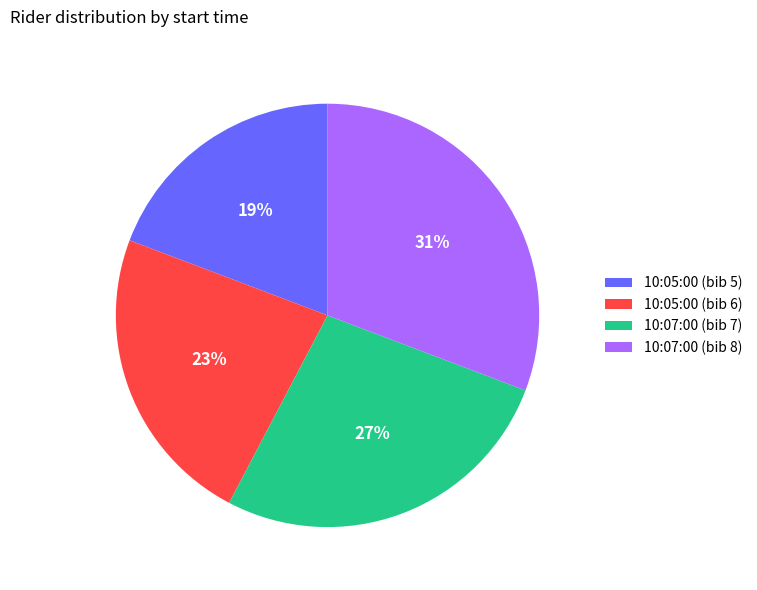

Which category has the biggest portion of the pie?

10:07:00 (bib 8)